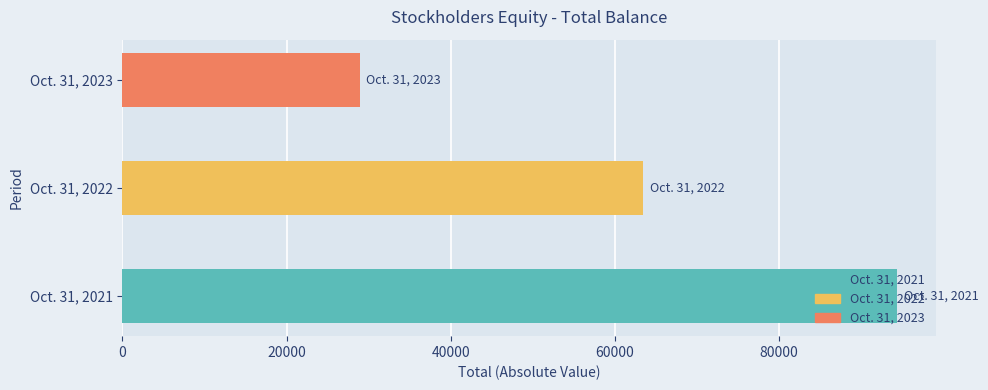

The chart shows a value of 50740 at Oct. 31, 2023. True or false?

False